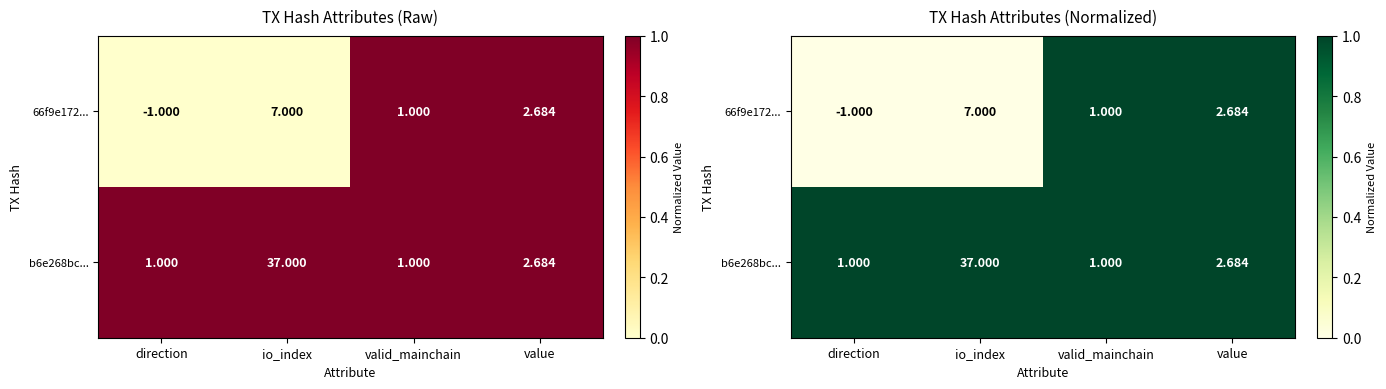

At how many categories does at least one series exceed 0?

4